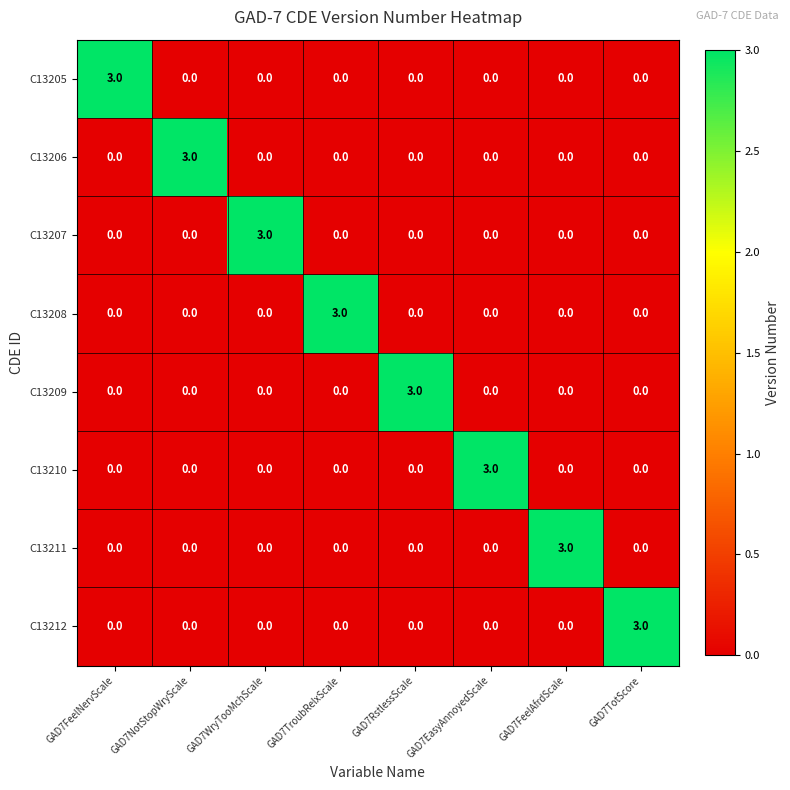

How many distinct data groups are displayed?

8